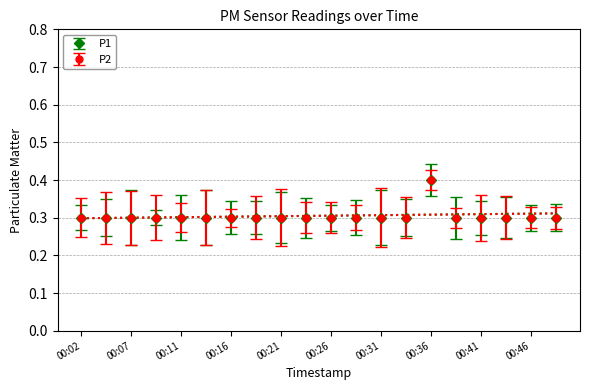

Rank the categories by P1 value from lowest to highest.

00:02, 00:04, 00:07, 00:09, 00:11, 00:14, 00:16, 00:19, 00:21, 00:24, 00:26, 00:29, 00:31, 00:33, 00:38, 00:41, 00:43, 00:46, 00:48, 00:36